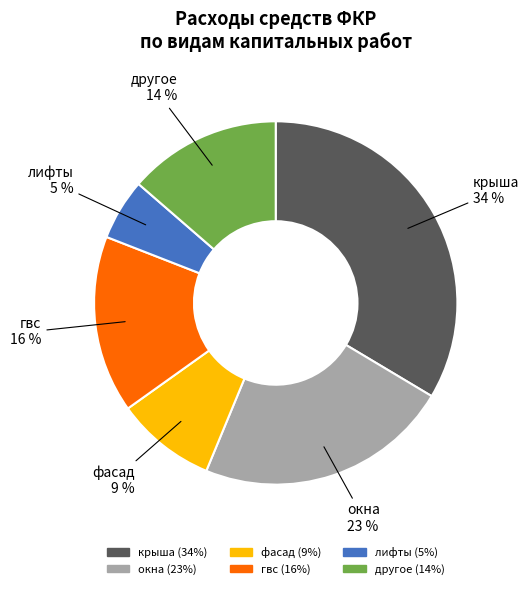

To the nearest percent, what is the average slice percentage?

17%